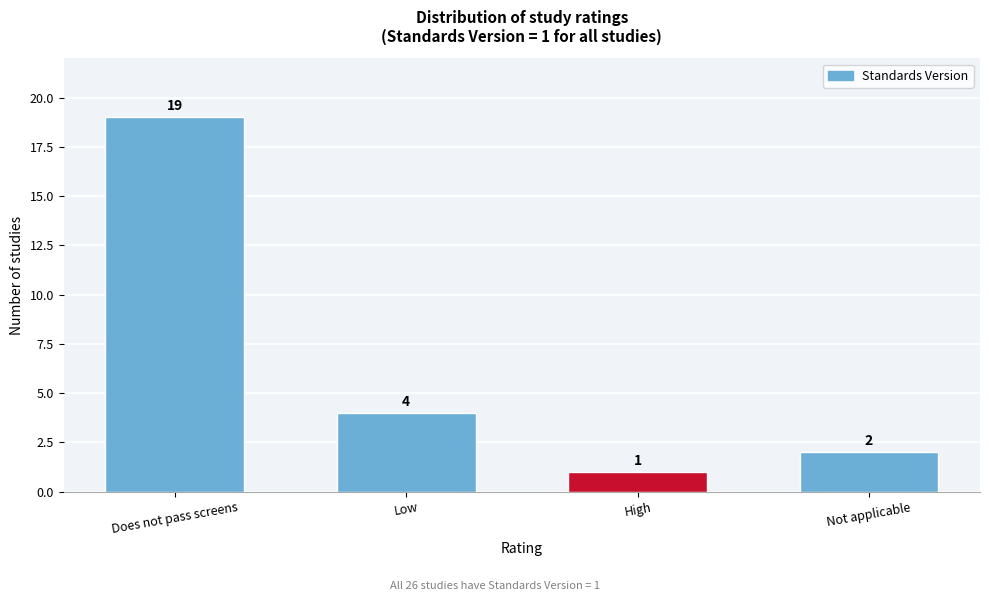

Reading left to right, list all the values displayed in this chart.

19	4	1	2